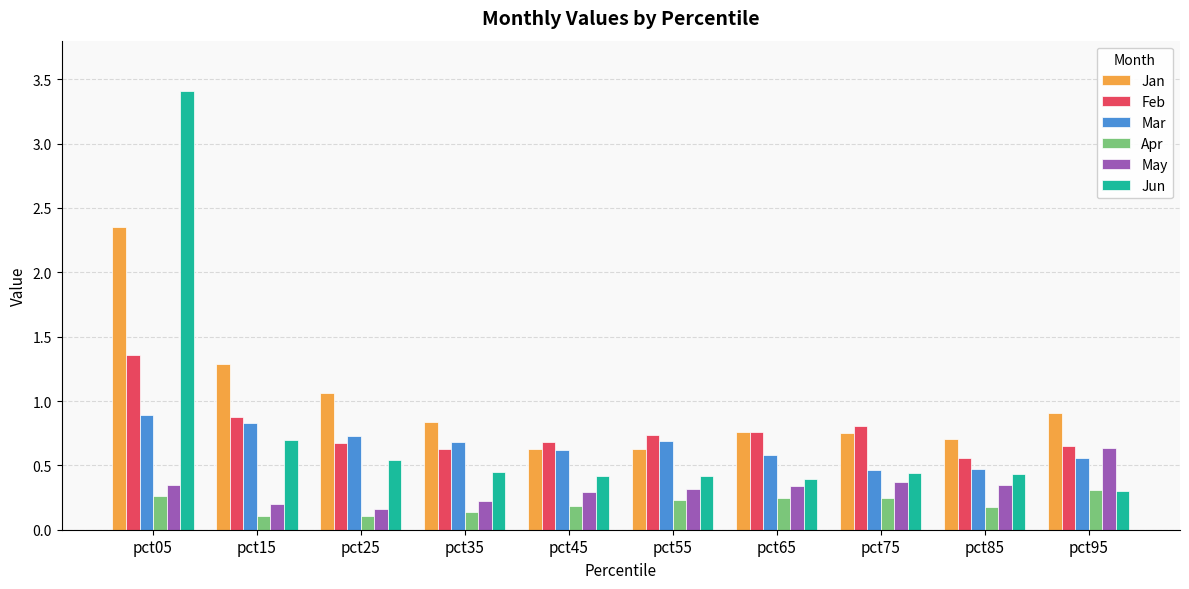

How many series are shown in this chart?

6